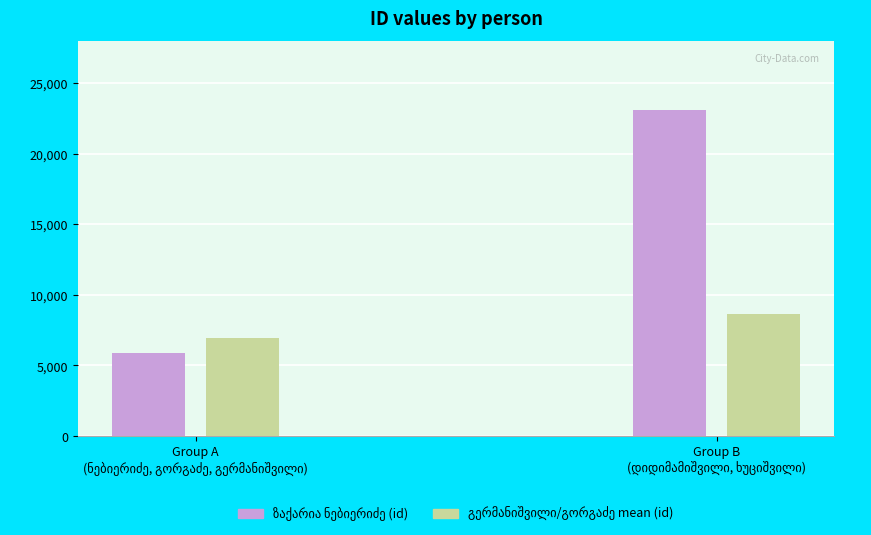

What is the smallest value displayed?

5913